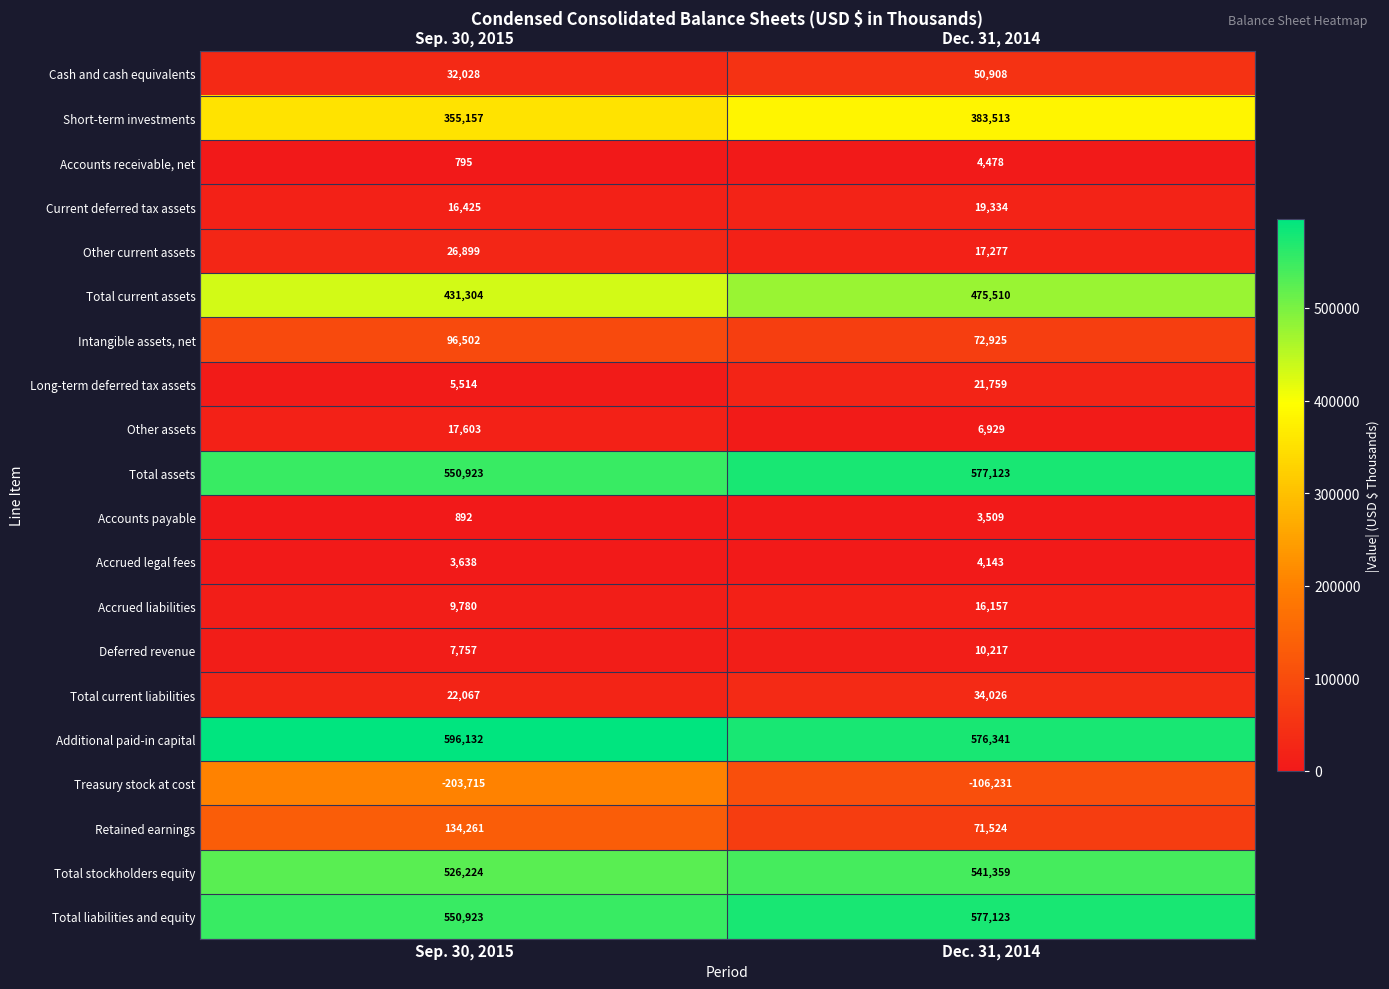

What is the difference between the Total current assets values at Dec. 31, 2014 and Sep. 30, 2015?

44206